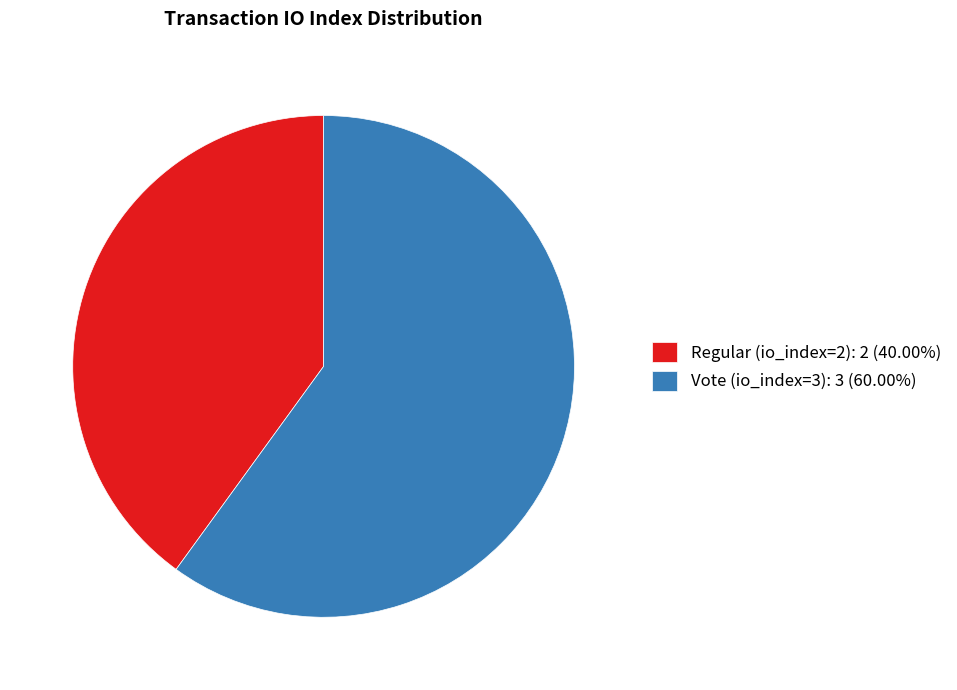

Is the sum of Regular (io_index=2): 2 (40.00%) and Vote (io_index=3): 3 (60.00%) greater than half?

Yes